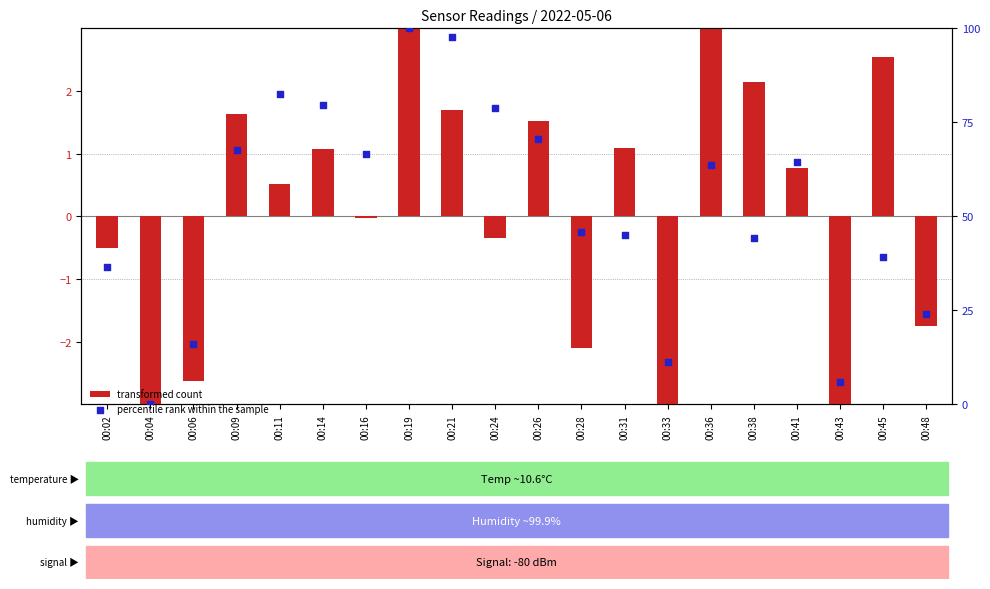

Is the value of transformed count at 00:38 greater than the value of percentile rank within the sample at 00:16?

No